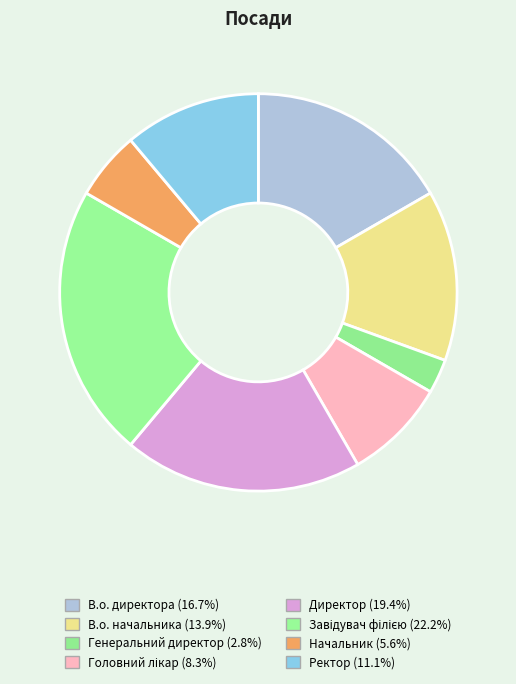

The В.о. директора slice represents 17% of the pie. True or false?

True